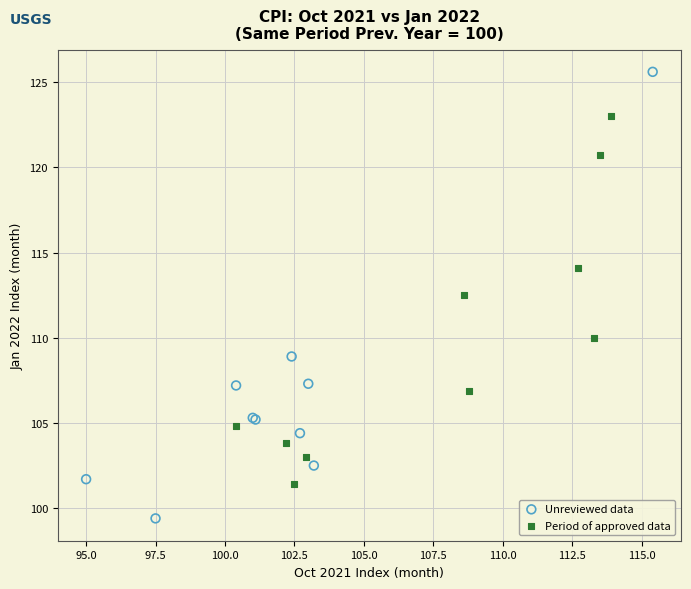

Which series has the widest spread of Y values?

Unreviewed data